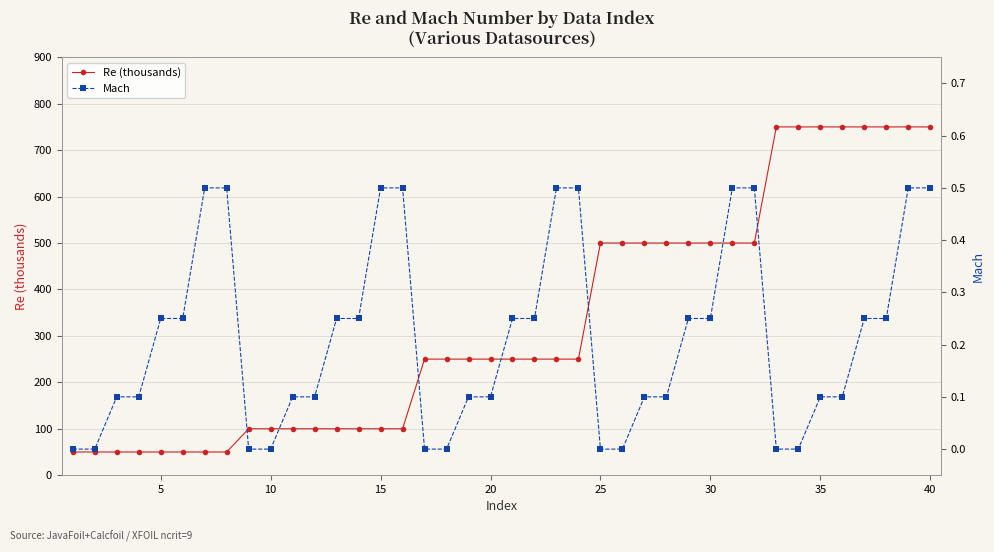

List the series in order of their overall mean, highest first.

Re (thousands), Mach